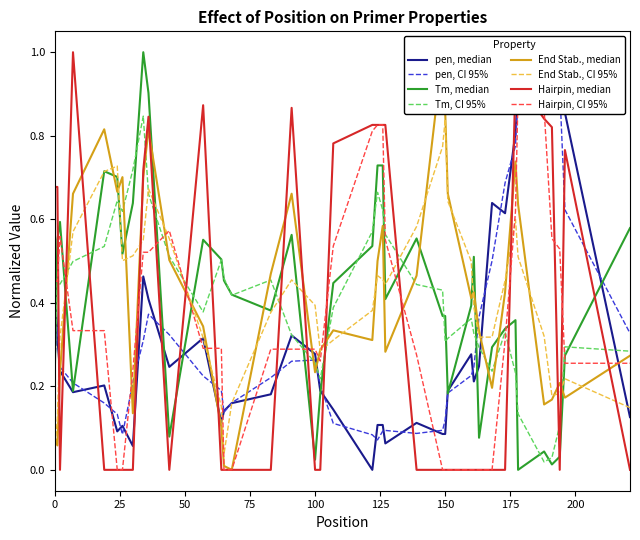

What is the maximum value for pen?

1.0